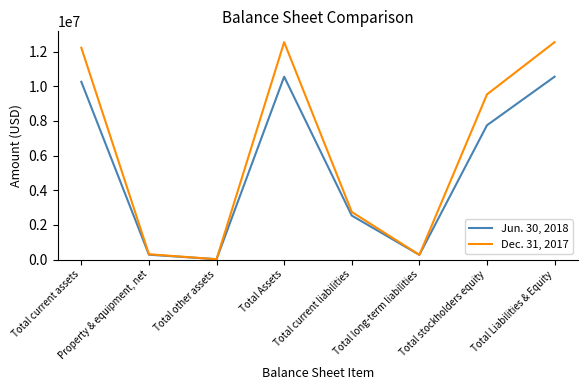

Where is the first local maximum for Jun. 30, 2018?

Total Assets